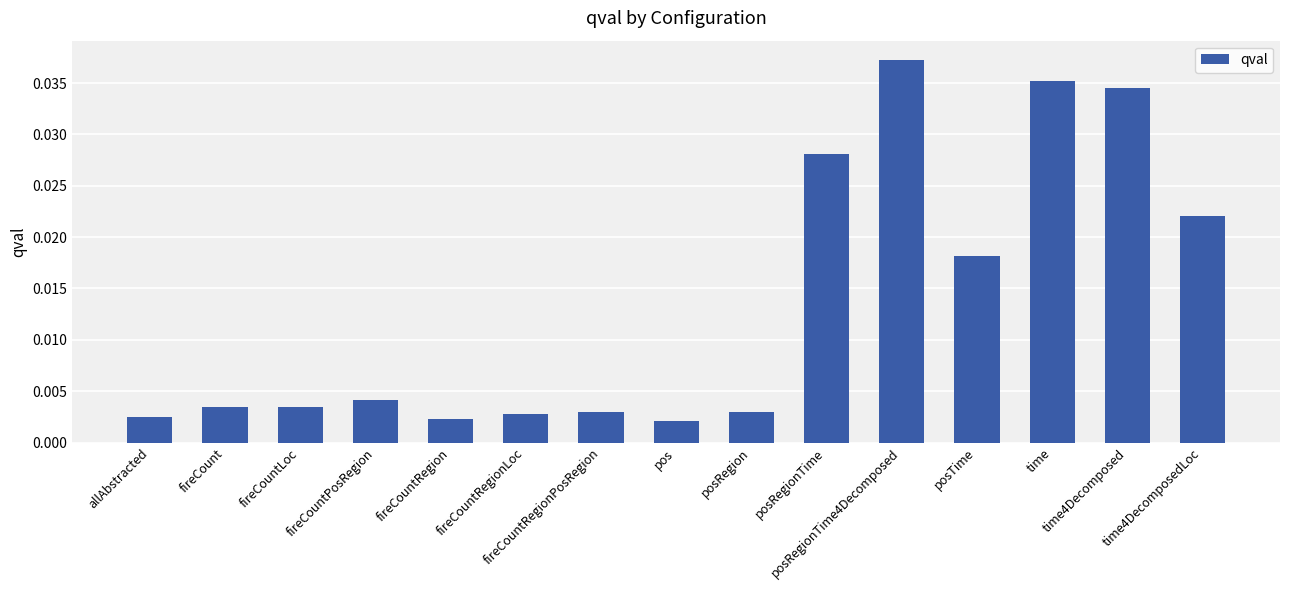

Is it true that the value at fireCountRegionPosRegion is 0.0?

True